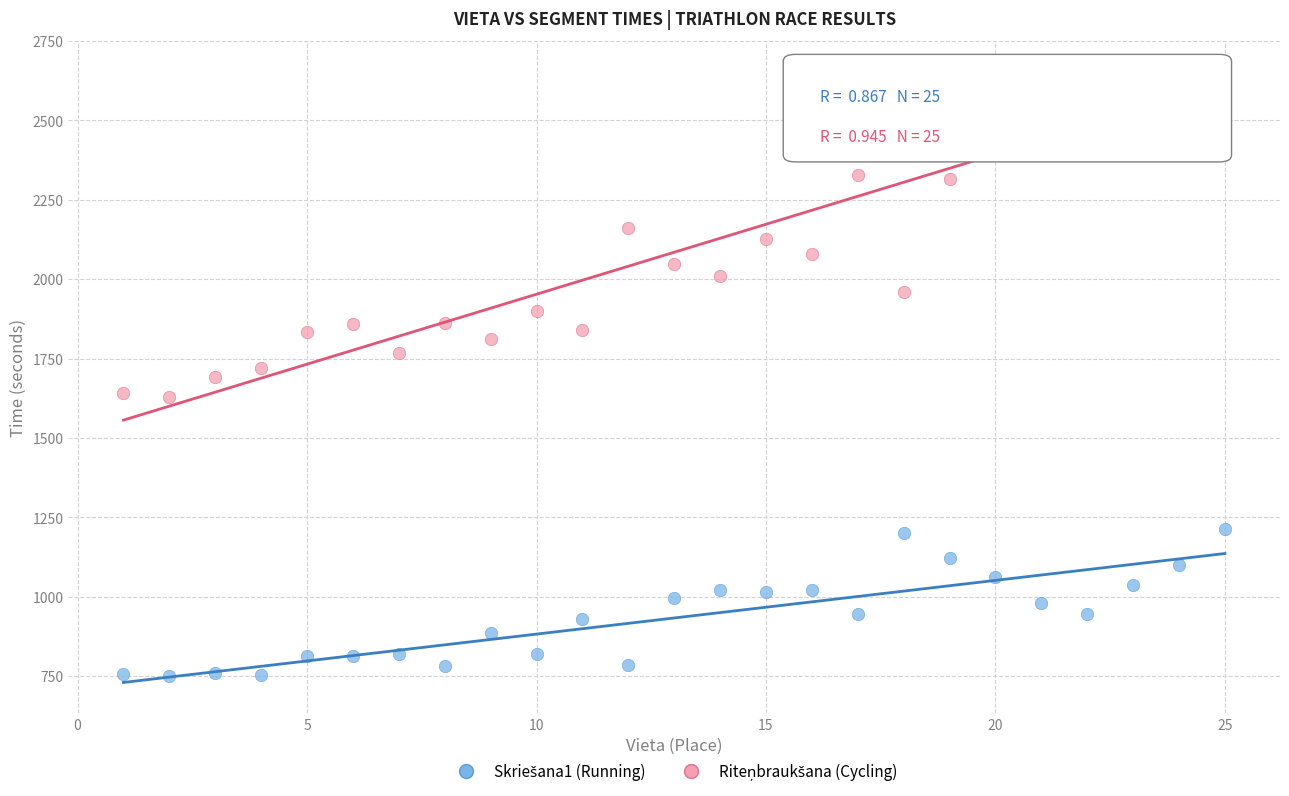

What is the X range (max minus min) for the scatter plot?

24